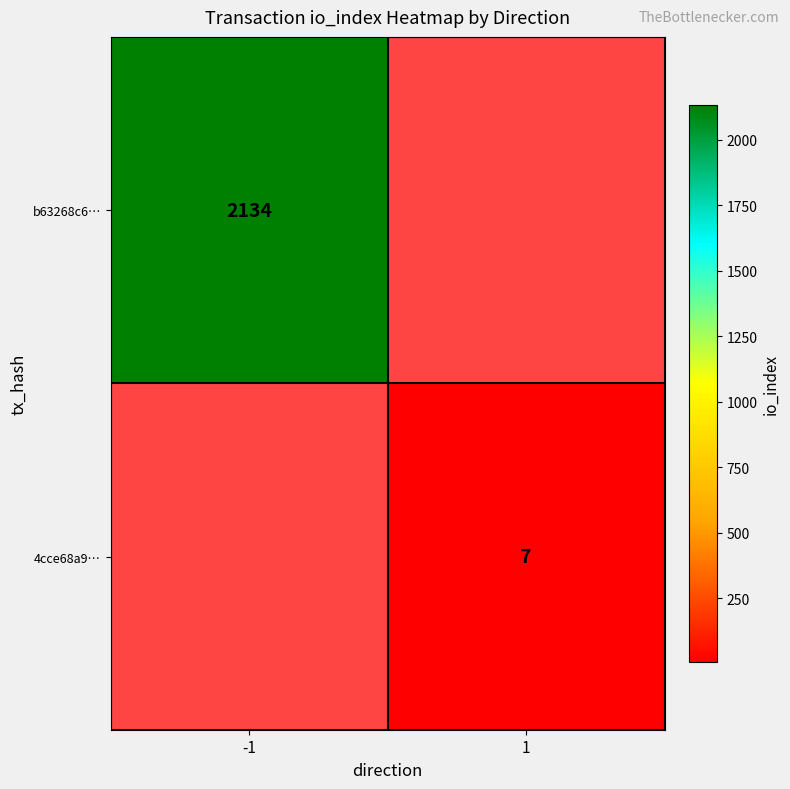

The 4cce68a9… series shows 2 at 1. True or false?

False